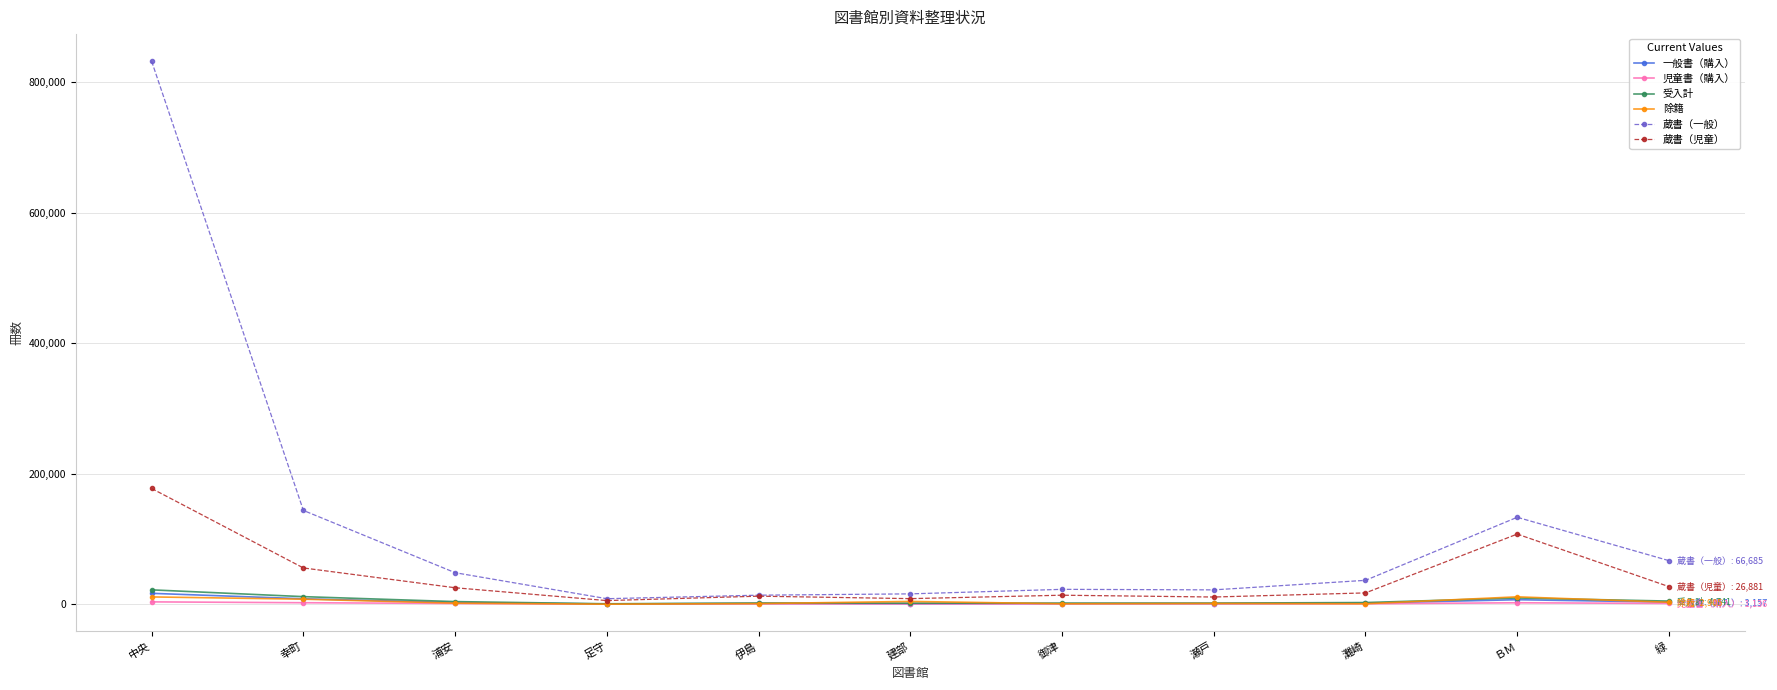

Which series has the widest spread of values?

蔵書（一般）